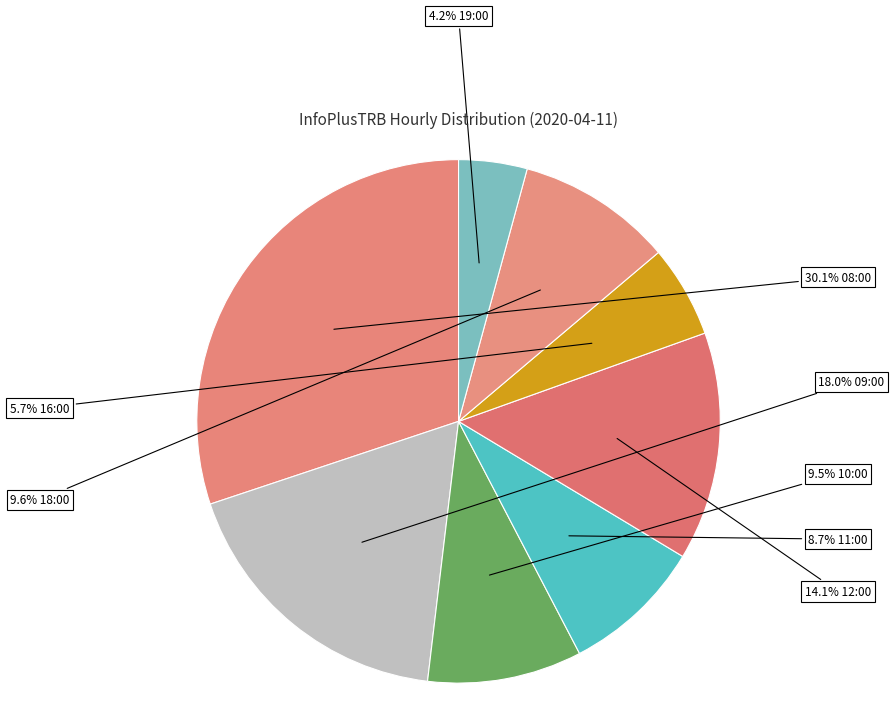

How many segments does this pie chart have?

8